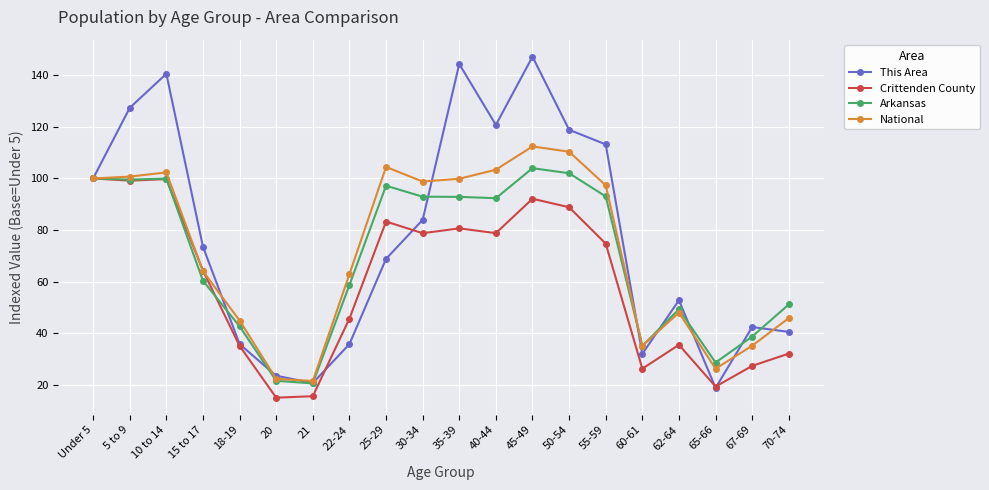

Where is the first local maximum for This Area?

10 to 14